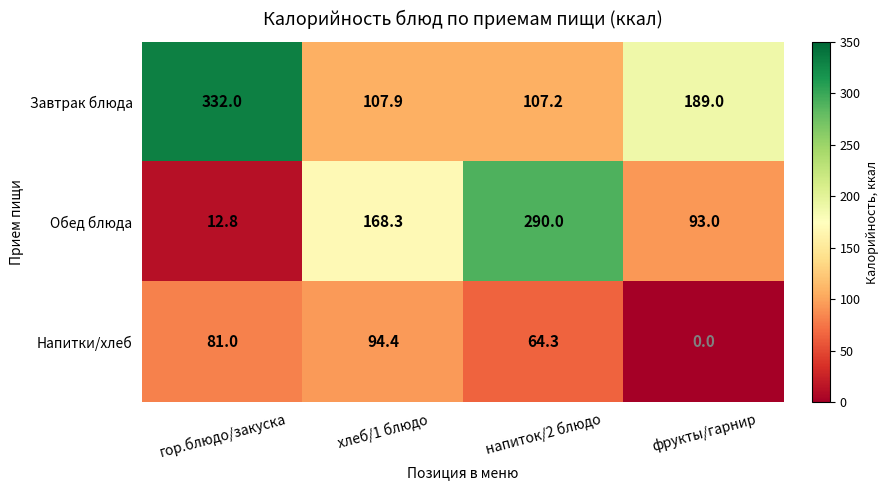

How many data points does each series have?

4